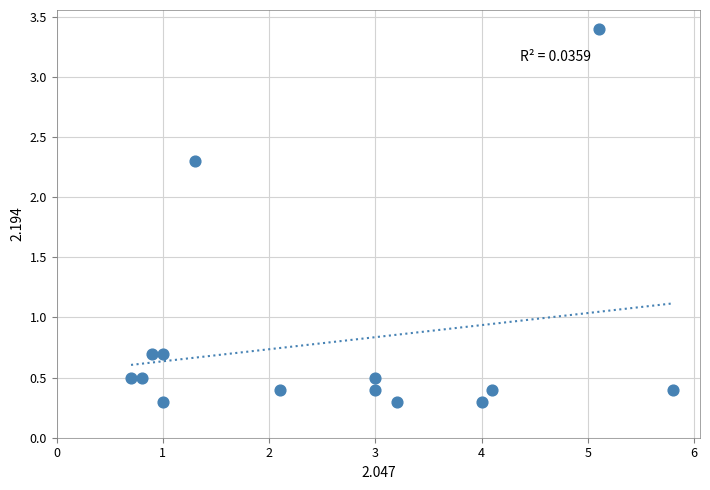

What is the range of Y values (max minus min)?

3.1